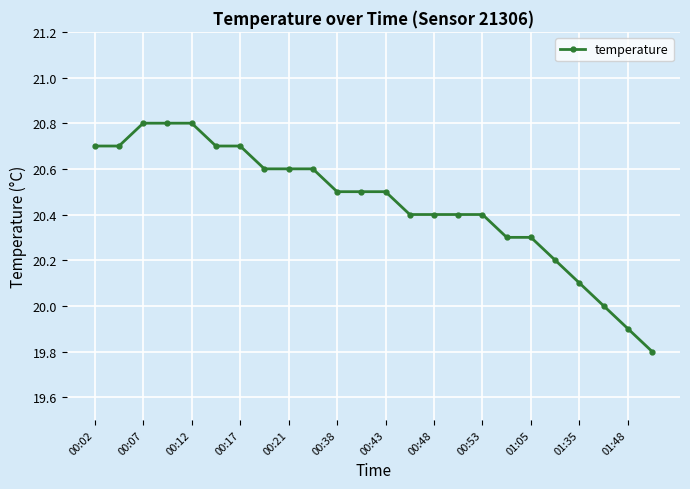

What is the difference between the maximum and minimum values?

1.0